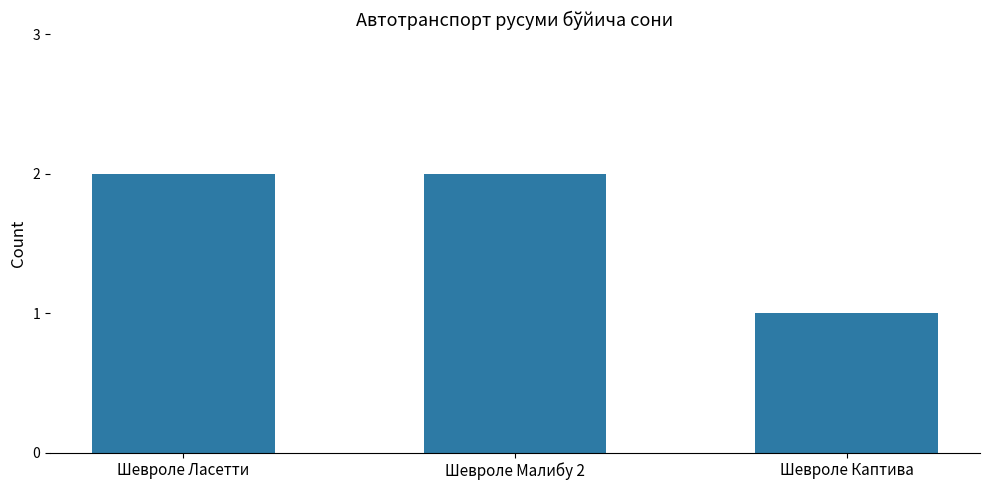

What is the value of the 2nd bar from the left?

2